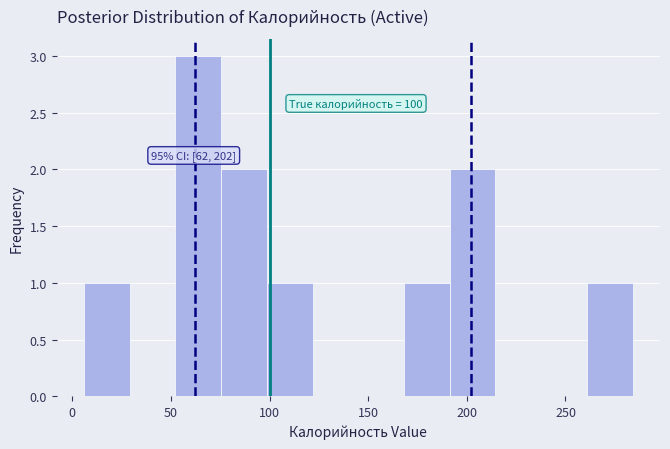

Over which range of the x-axis is the bar tallest?

50 to 75